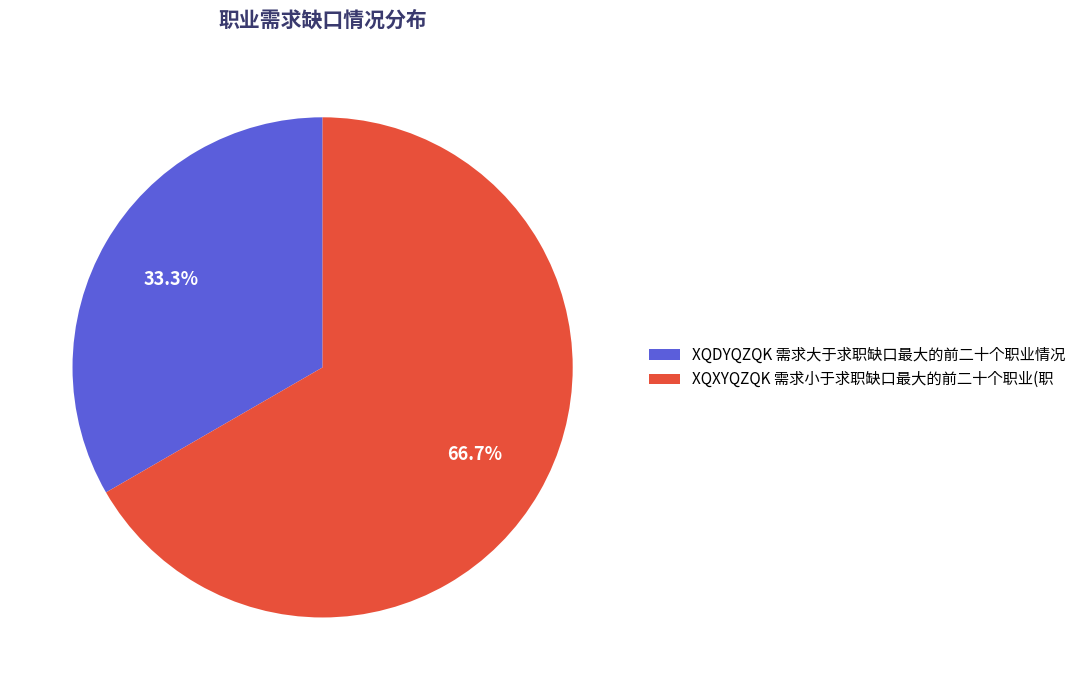

To the nearest percent, what is the difference between the XQXYQZQK 需求小于求职缺口最大的前二十个职业(职 and XQDYQZQK 需求大于求职缺口最大的前二十个职业情况 slice percentages?

33%